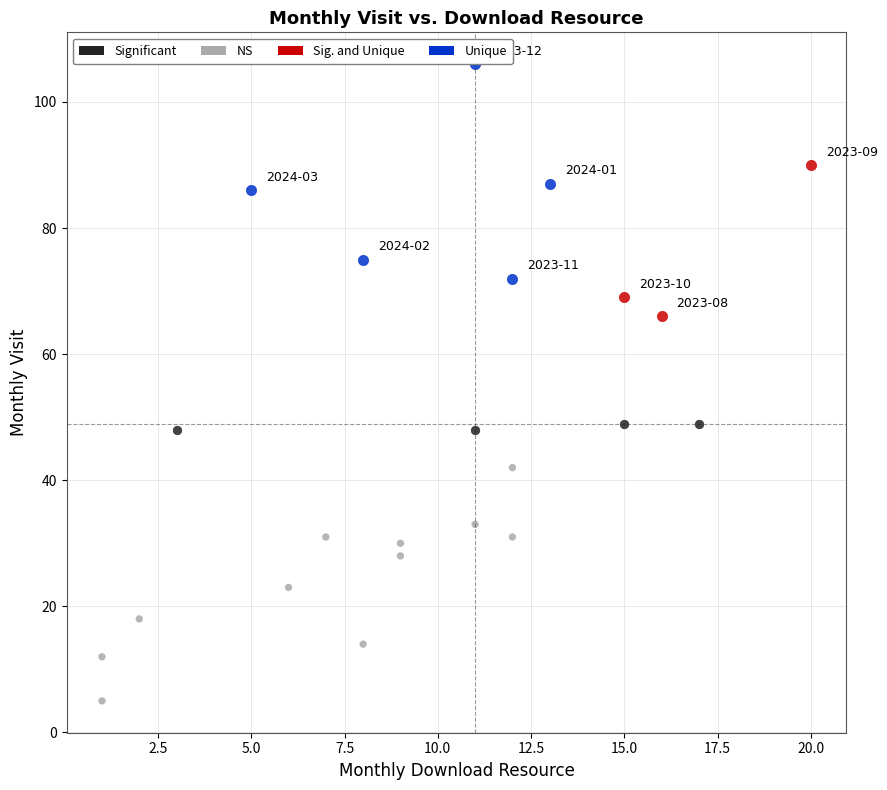

Which series contains the highest Y value?

Unique